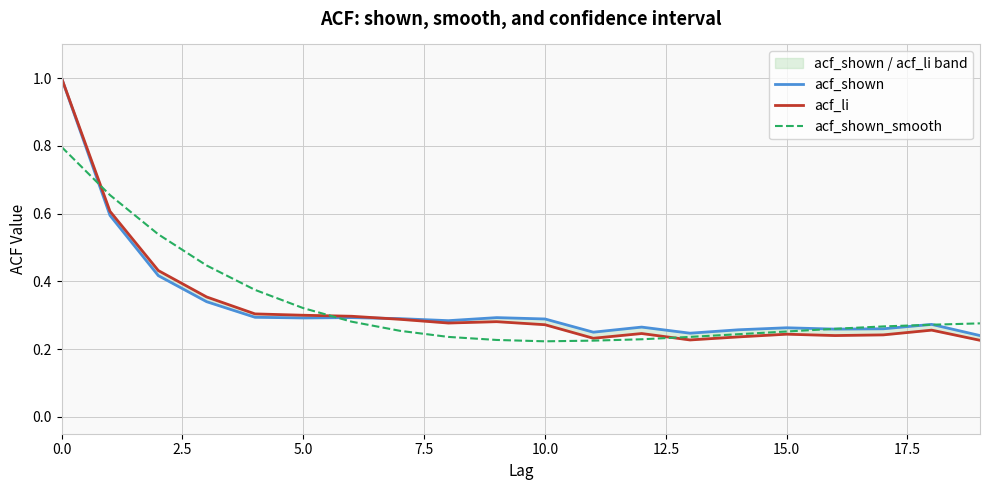

Rank the series by their average value, from lowest to highest.

acf_li, acf_shown_smooth, acf_shown